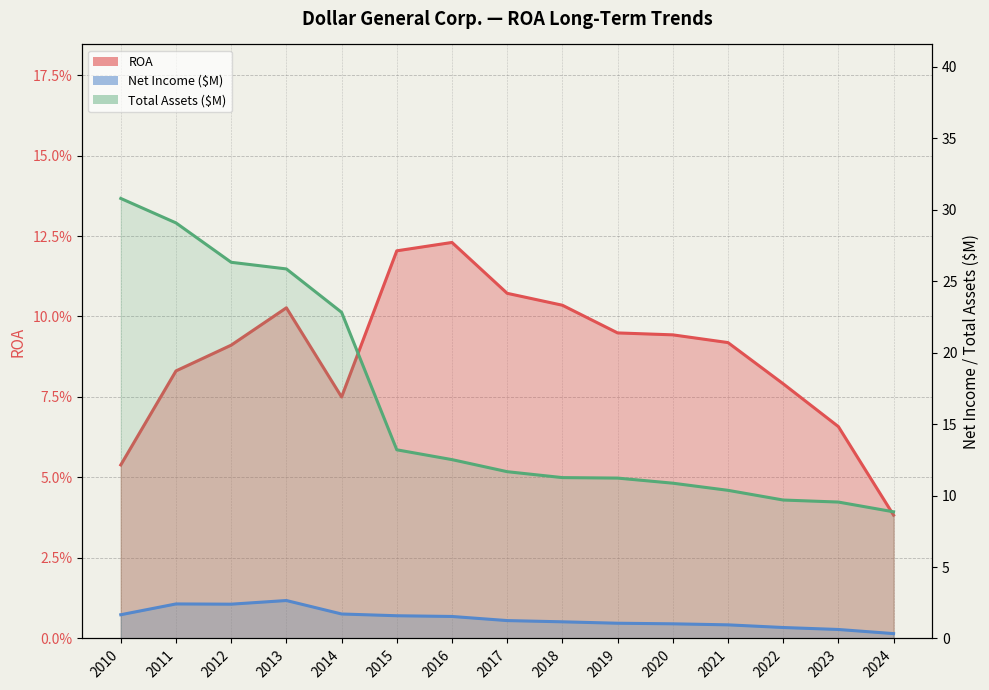

True or false: Net Income (M) and Total Assets (M) intersect in this chart.

False